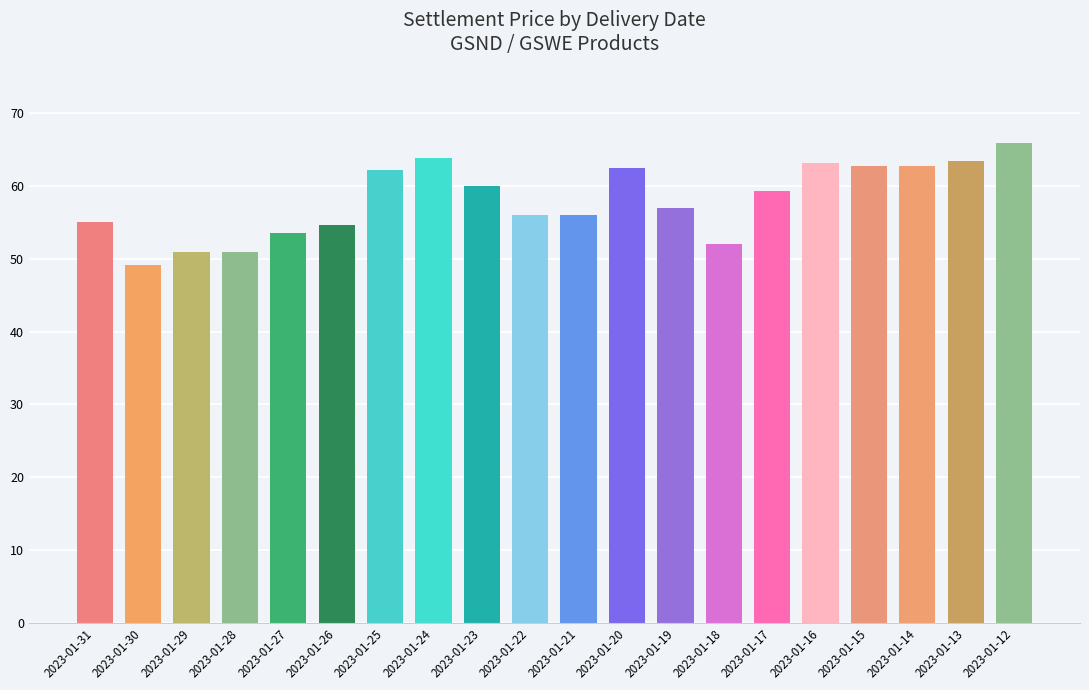

What is the sum of all values?

1160.7